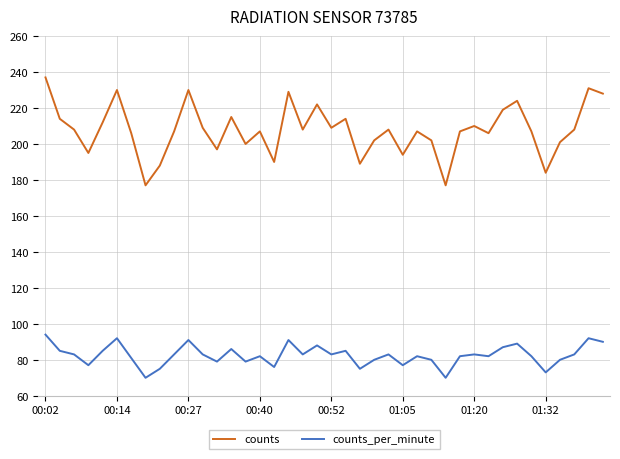

How many series are shown in this chart?

2